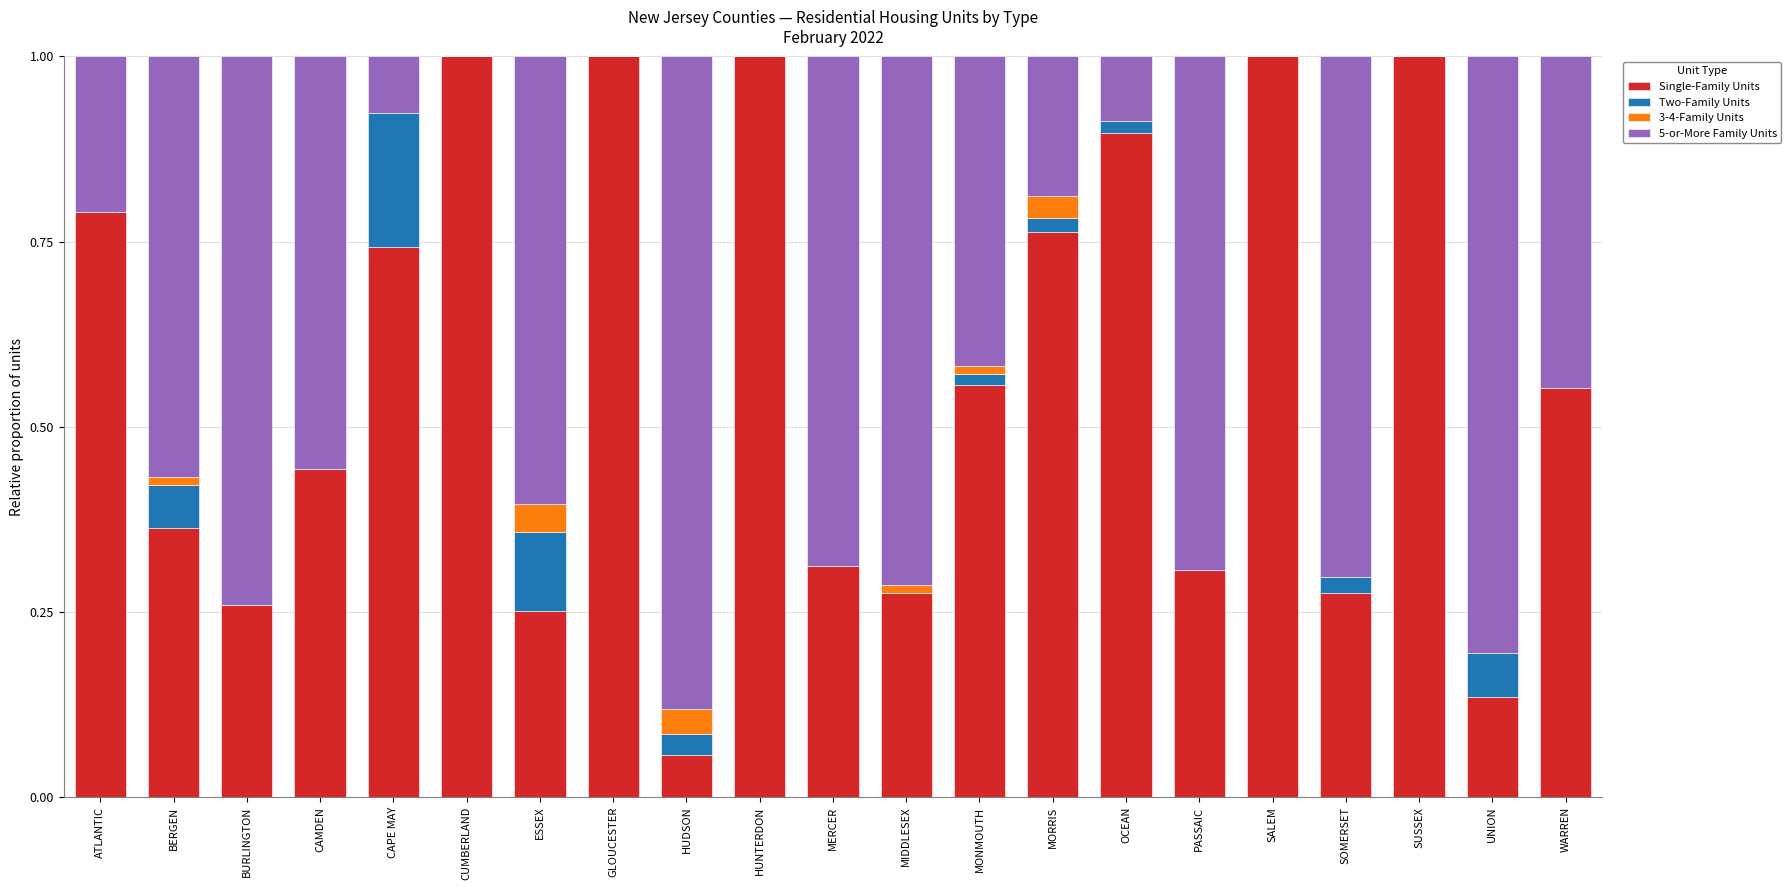

What is the sum of the Single-Family Units values at CUMBERLAND and BURLINGTON?

1.3